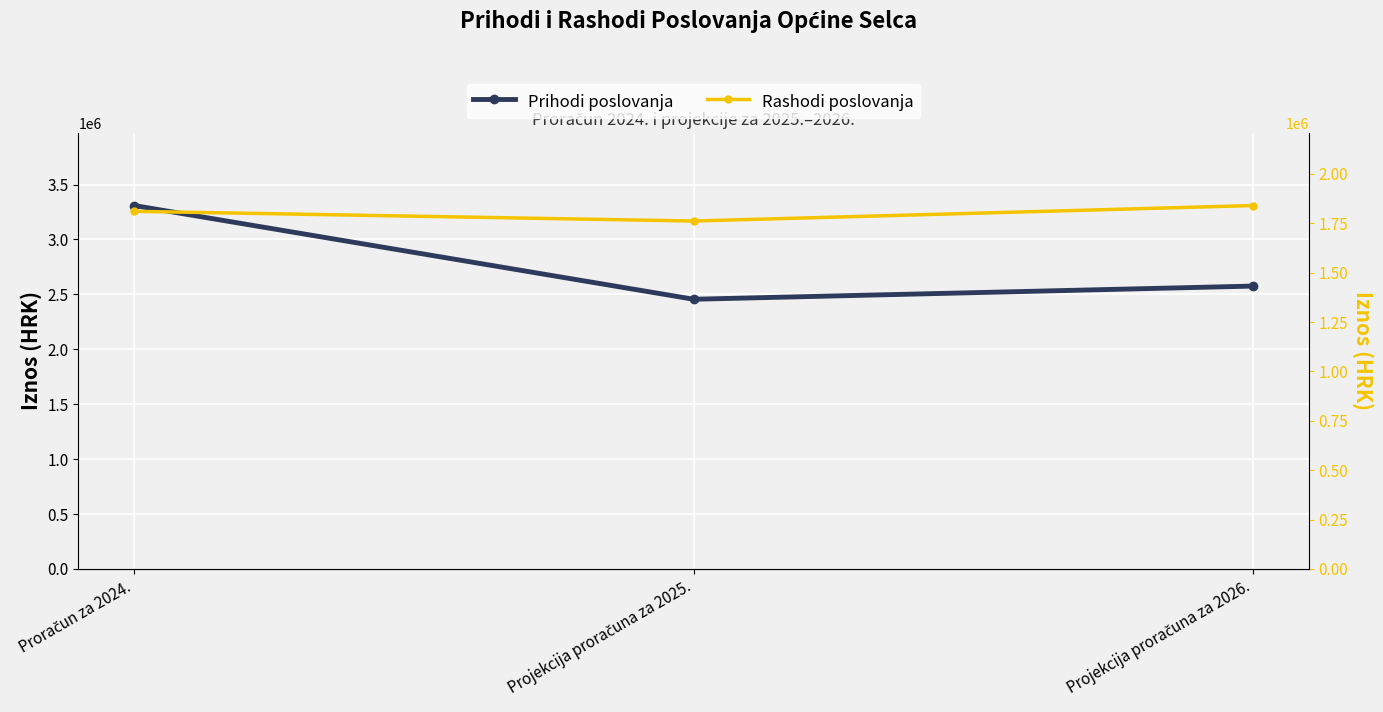

Read the Rashodi poslovanja value at Projekcija proračuna za 2025., to the nearest 10.

1761400